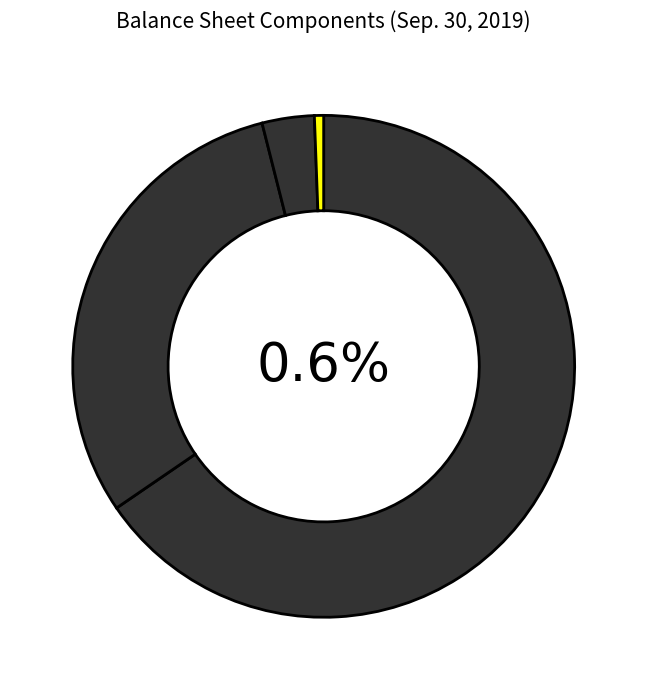

To the nearest percent, what portion does Common stock, shares issued represent?

31%